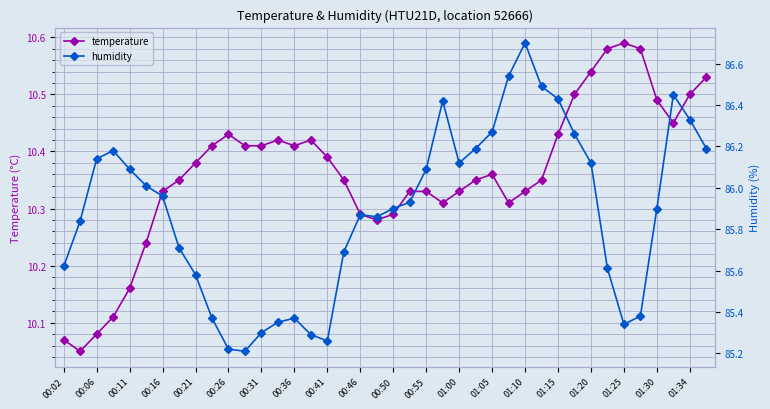

At which category does temperature reach its first local peak?

00:26